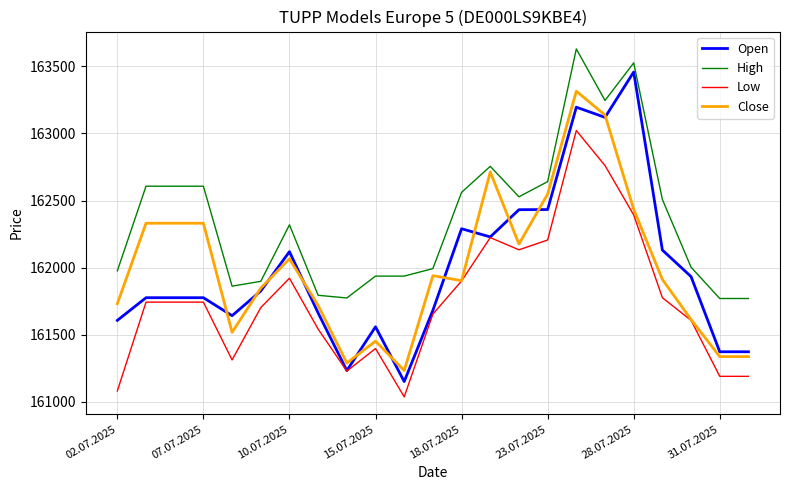

Which series has the widest spread of values?

Open